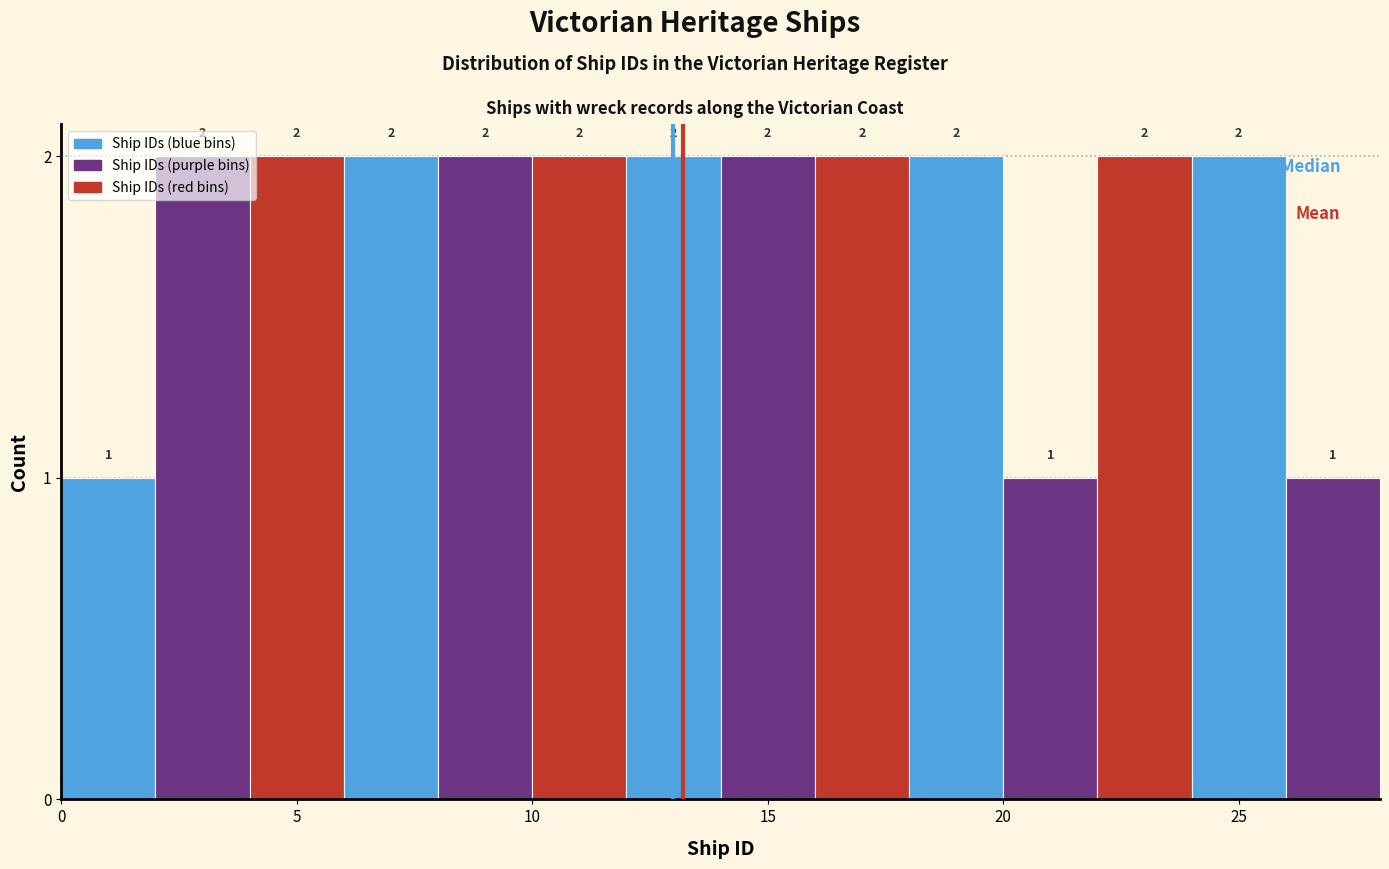

What is the height of the bar covering 16 to 18 on the x-axis?

2